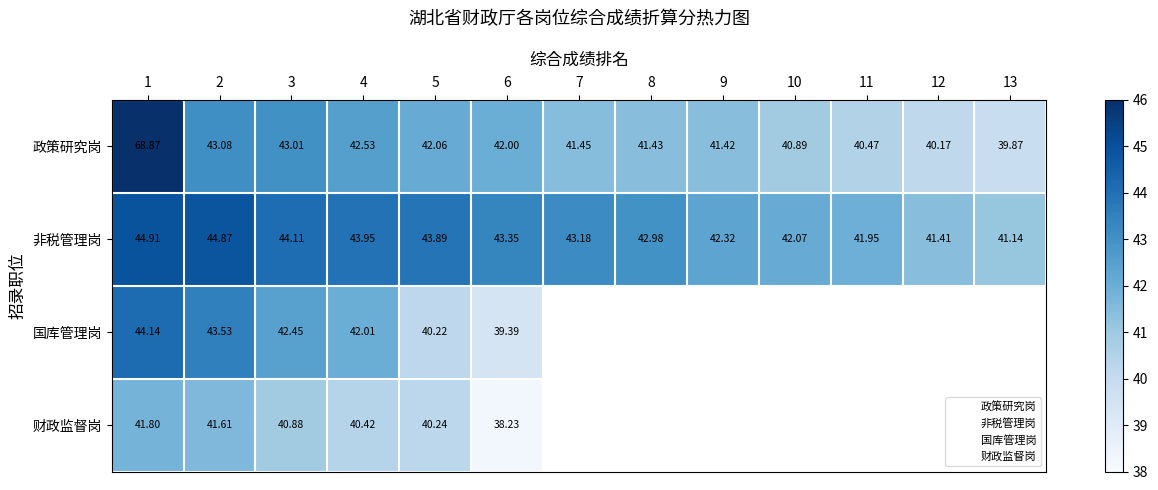

At how many categories does at least one series exceed 64?

1